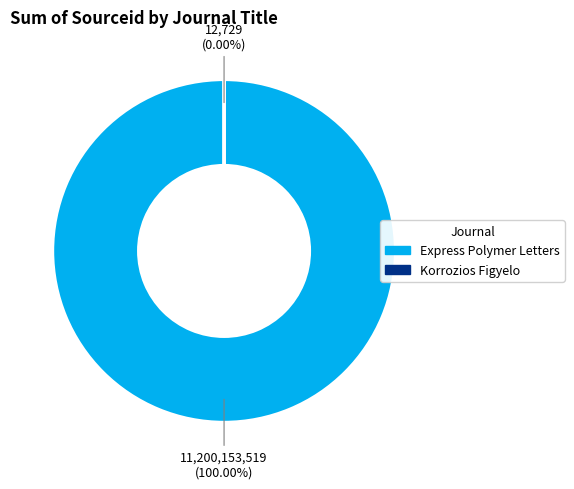

To the nearest percent, what is the difference between the largest and smallest slice percentages?

100%